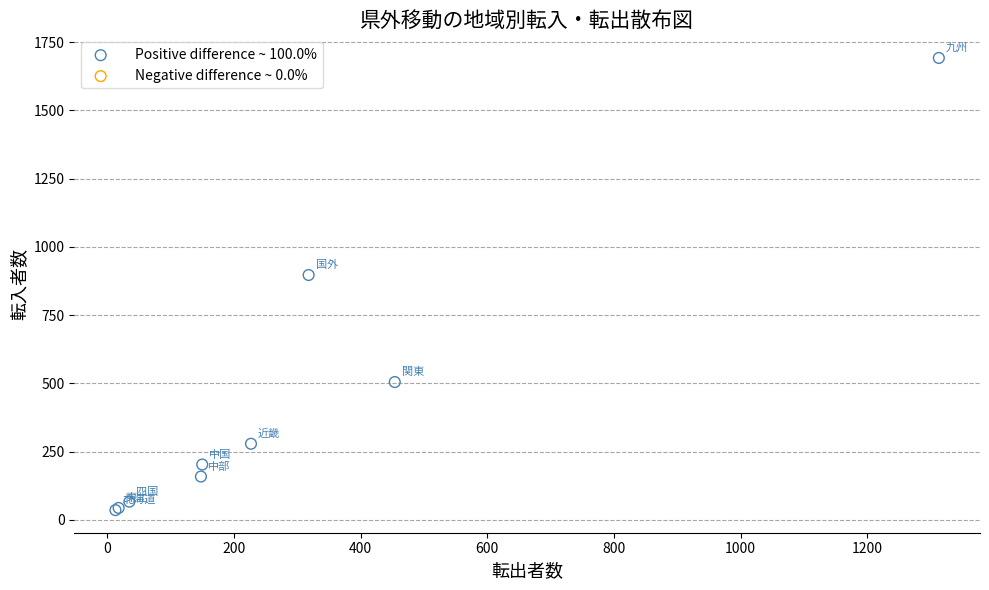

What Y value in the scatter plot is closest to 864?

897